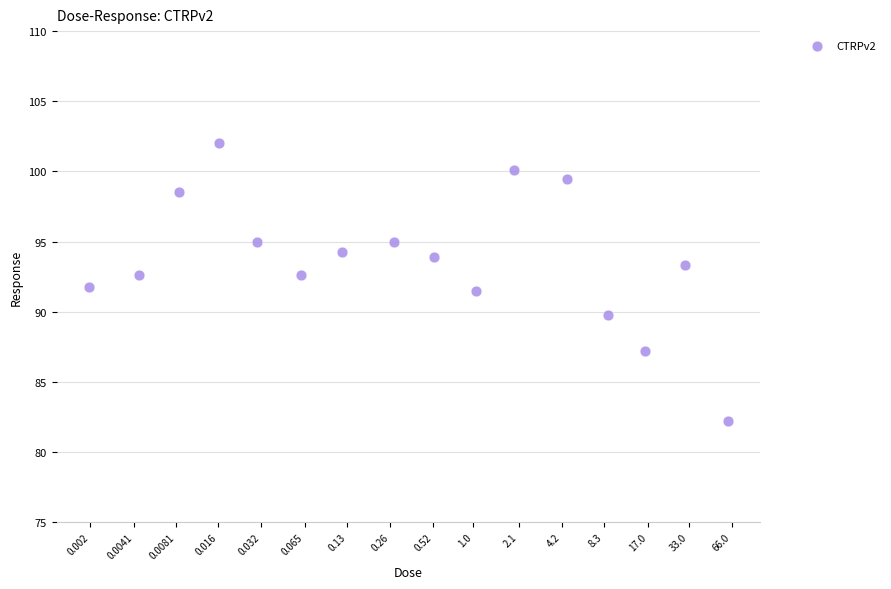

What is the range of X values (max minus min)?

4.5